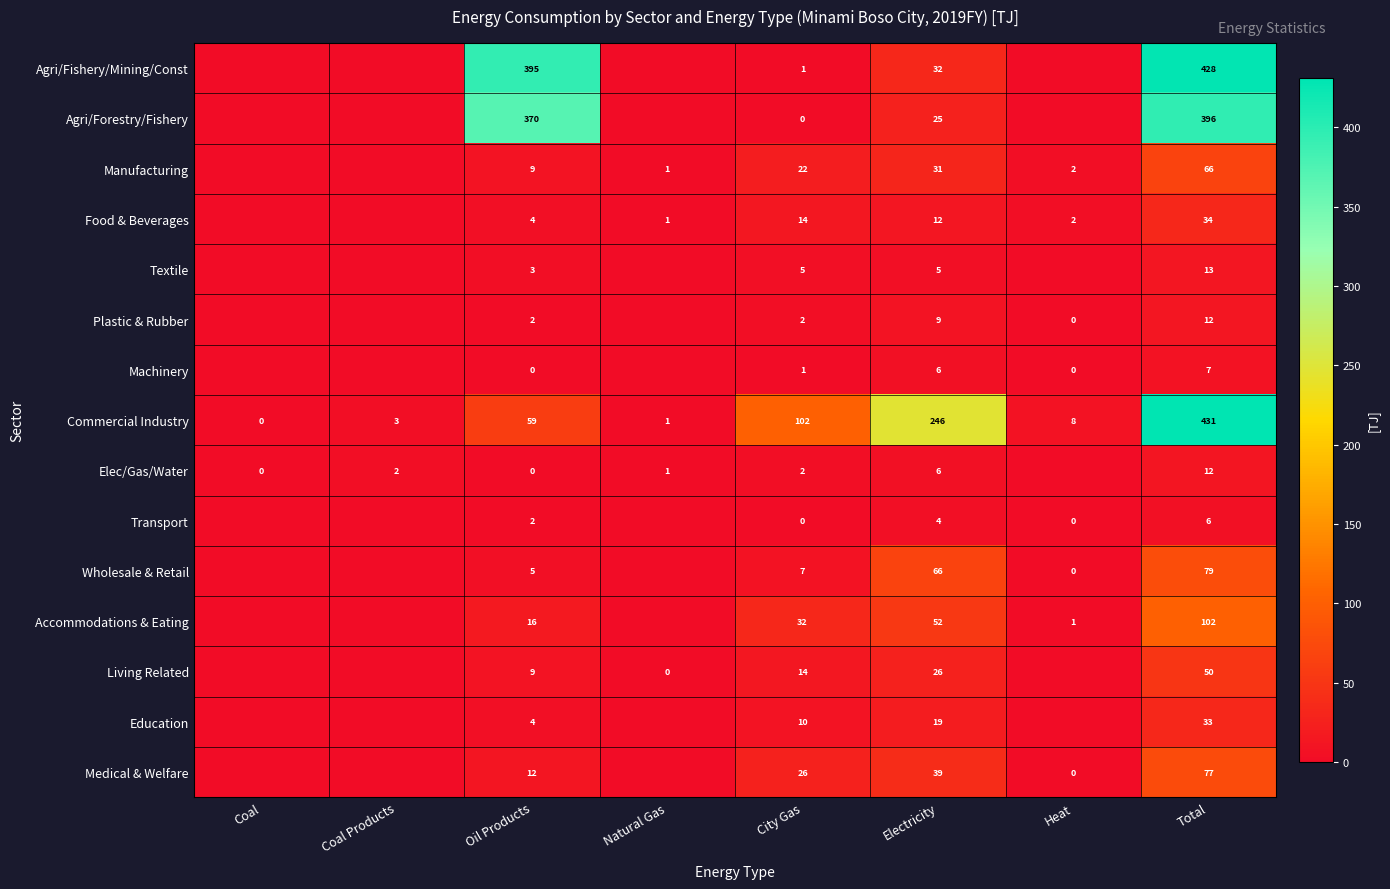

What is the total value across all series at Oil Products?

890